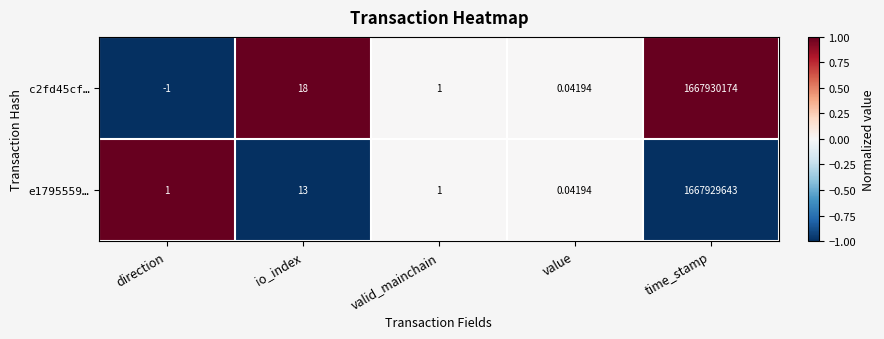

Rank the series by their average value, from lowest to highest.

e1795559…, c2fd45cf…